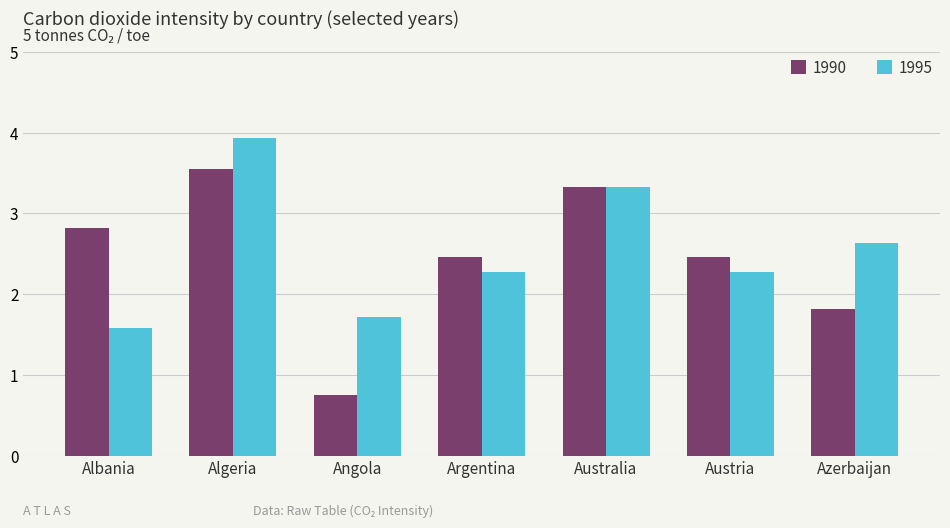

Is it true that 1990 equals 2.5 at Austria?

True